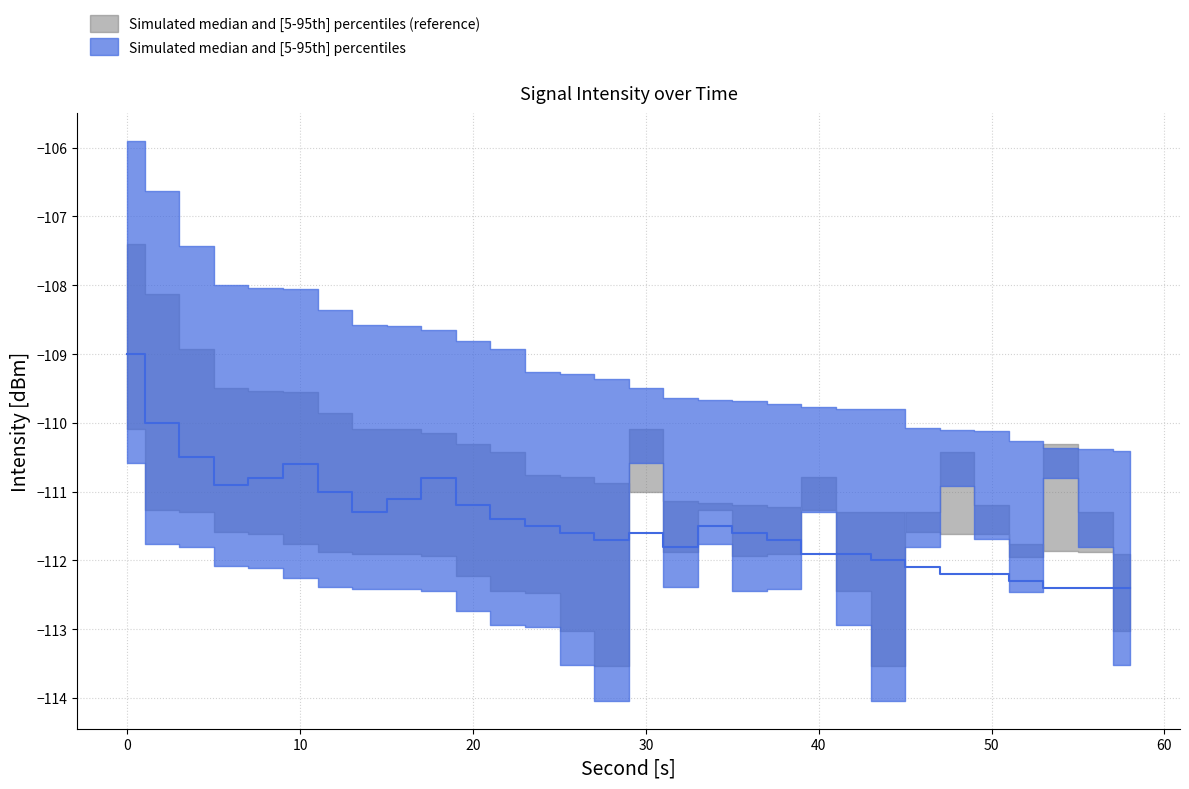

True or false: intensity_median and intensity_upper cross at least once.

False